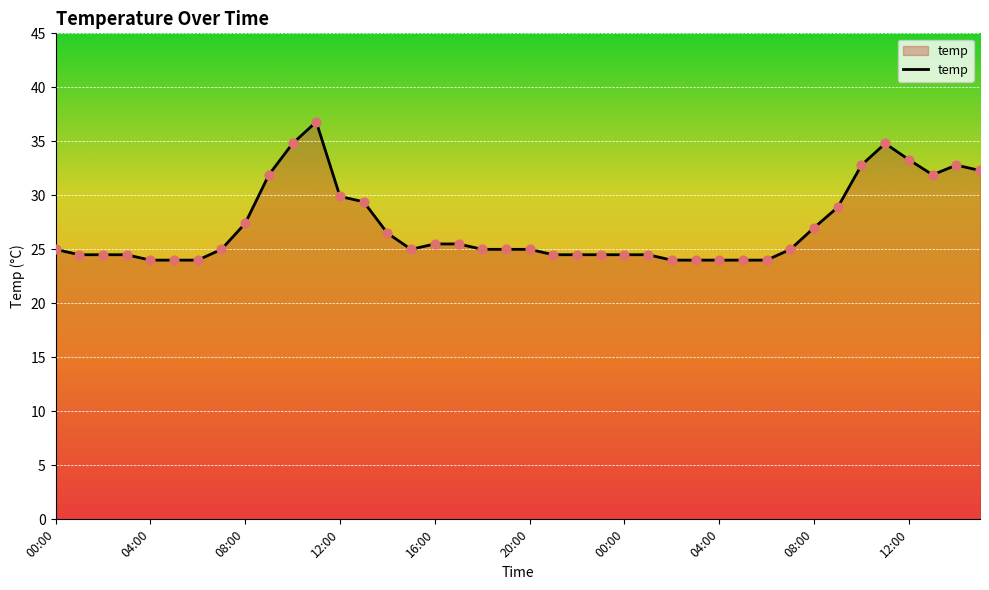

What is the difference between the maximum and minimum values?

12.8